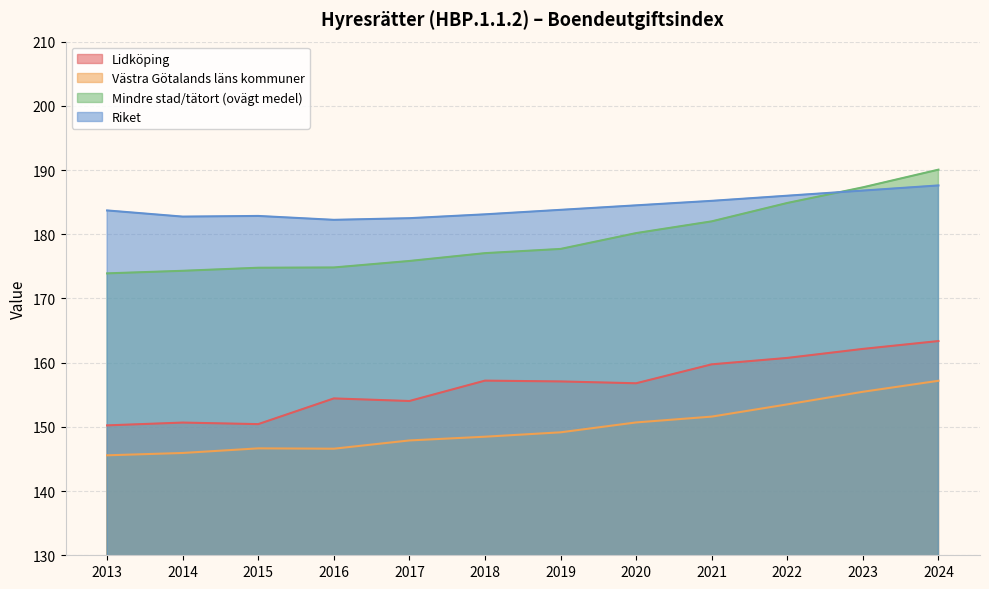

Reading right to left, list all the values displayed in this chart.

Lidköping: 2024=163.4	2023=162.1	2022=160.7	2021=159.7	2020=156.8	2019=157.1	2018=157.2	2017=154.0	2016=154.4	2015=150.4	2014=150.7	2013=150.2
Västra Götalands läns kommuner: 2024=157.2	2023=155.5	2022=153.5	2021=151.6	2020=150.7	2019=149.1	2018=148.5	2017=147.9	2016=146.6	2015=146.7	2014=145.9	2013=145.6
Mindre stad/tätort (ovägt medel): 2024=190.1	2023=187.3	2022=184.9	2021=182.0	2020=180.2	2019=177.7	2018=177.1	2017=175.8	2016=174.8	2015=174.8	2014=174.3	2013=173.9
Riket: 2024=187.6	2023=186.8	2022=186.0	2021=185.2	2020=184.5	2019=183.8	2018=183.1	2017=182.5	2016=182.2	2015=182.8	2014=182.7	2013=183.7